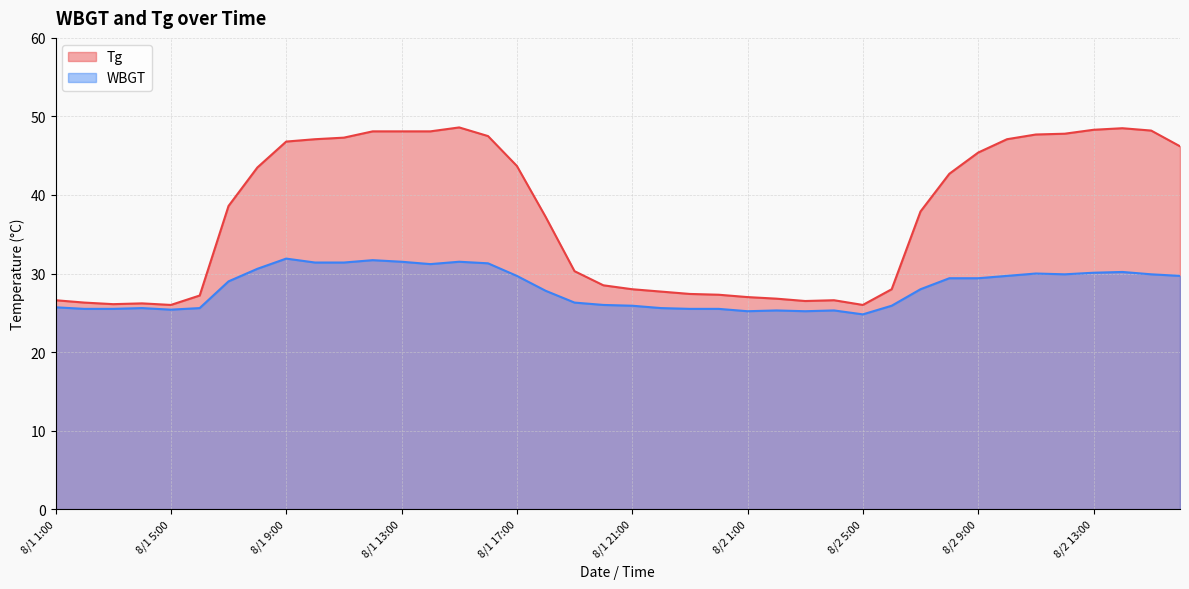

At which category does WBGT reach its first local peak?

8/1 4:00